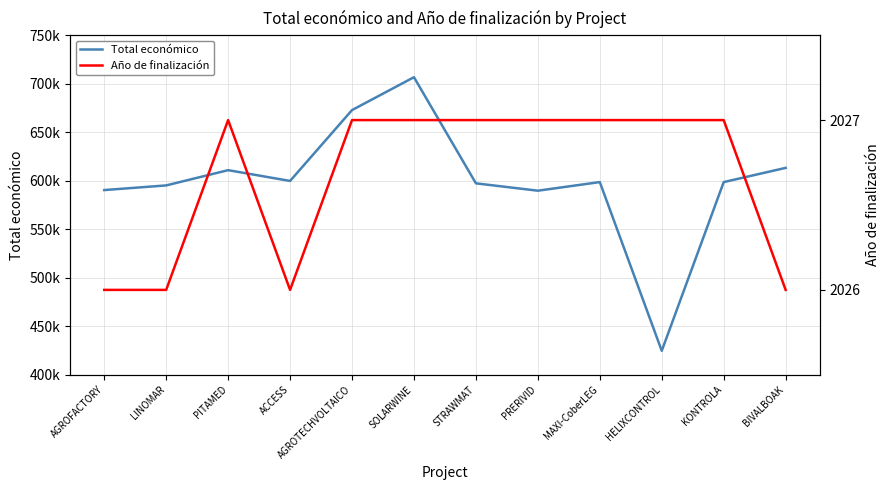

What are all the series names shown in the legend?

Total económico, Año de finalización